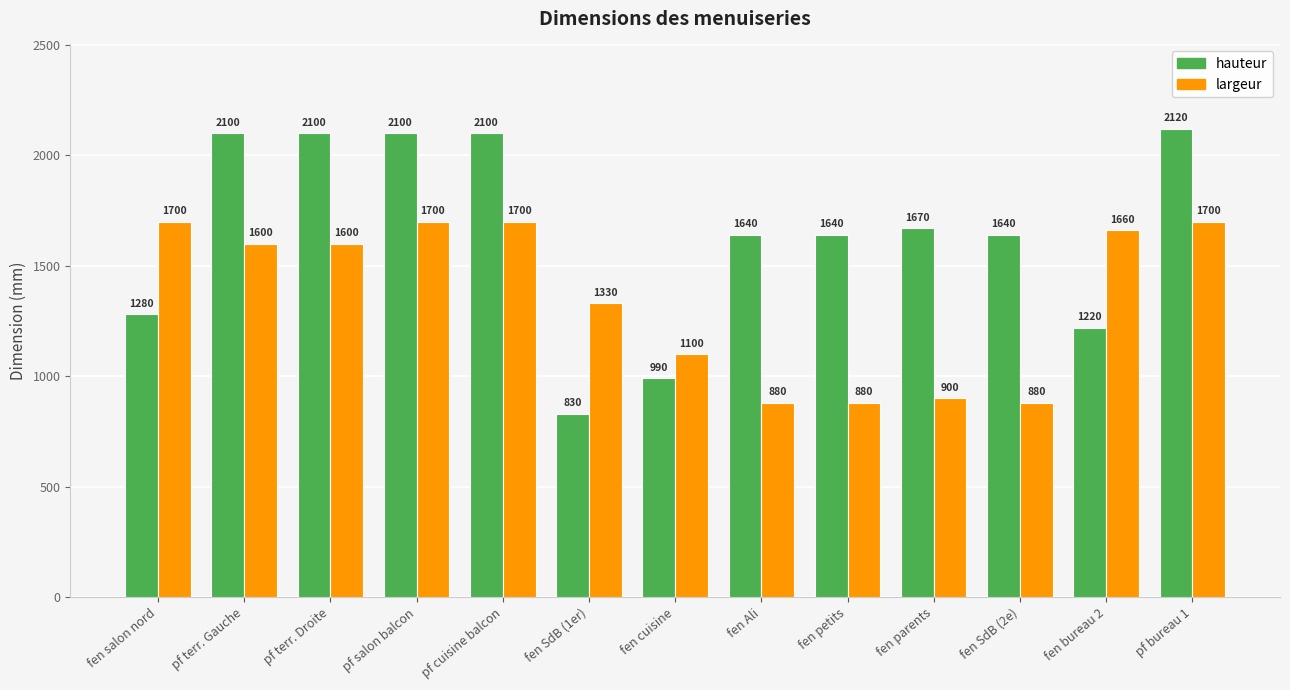

At which category is the sum across all series the highest?

pf bureau 1